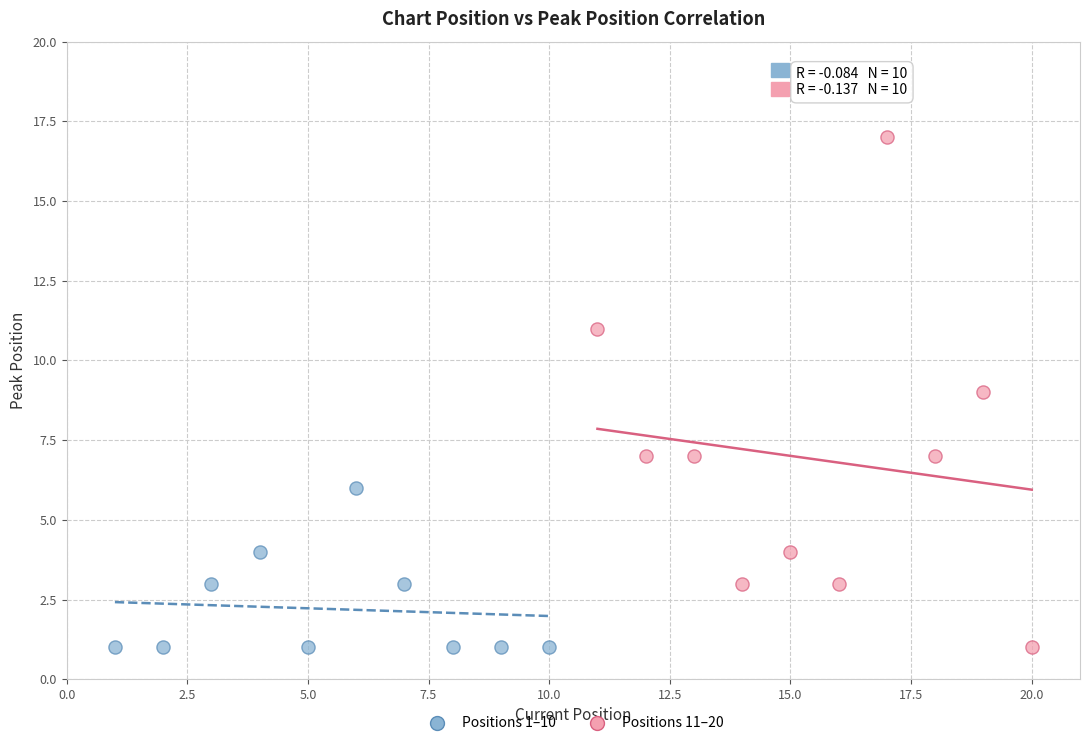

Which series contains the highest Y value?

Positions 11–20